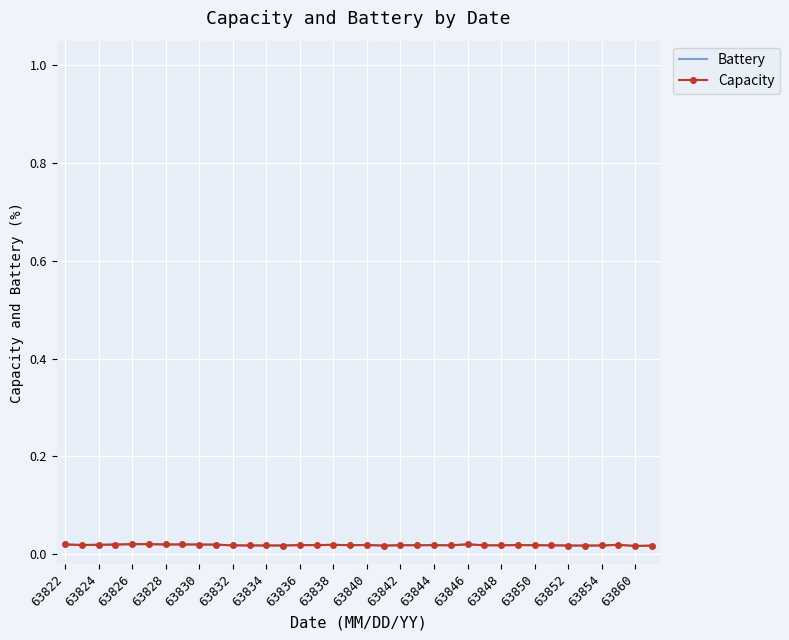

Where is Battery nearest to the value 0?

63860